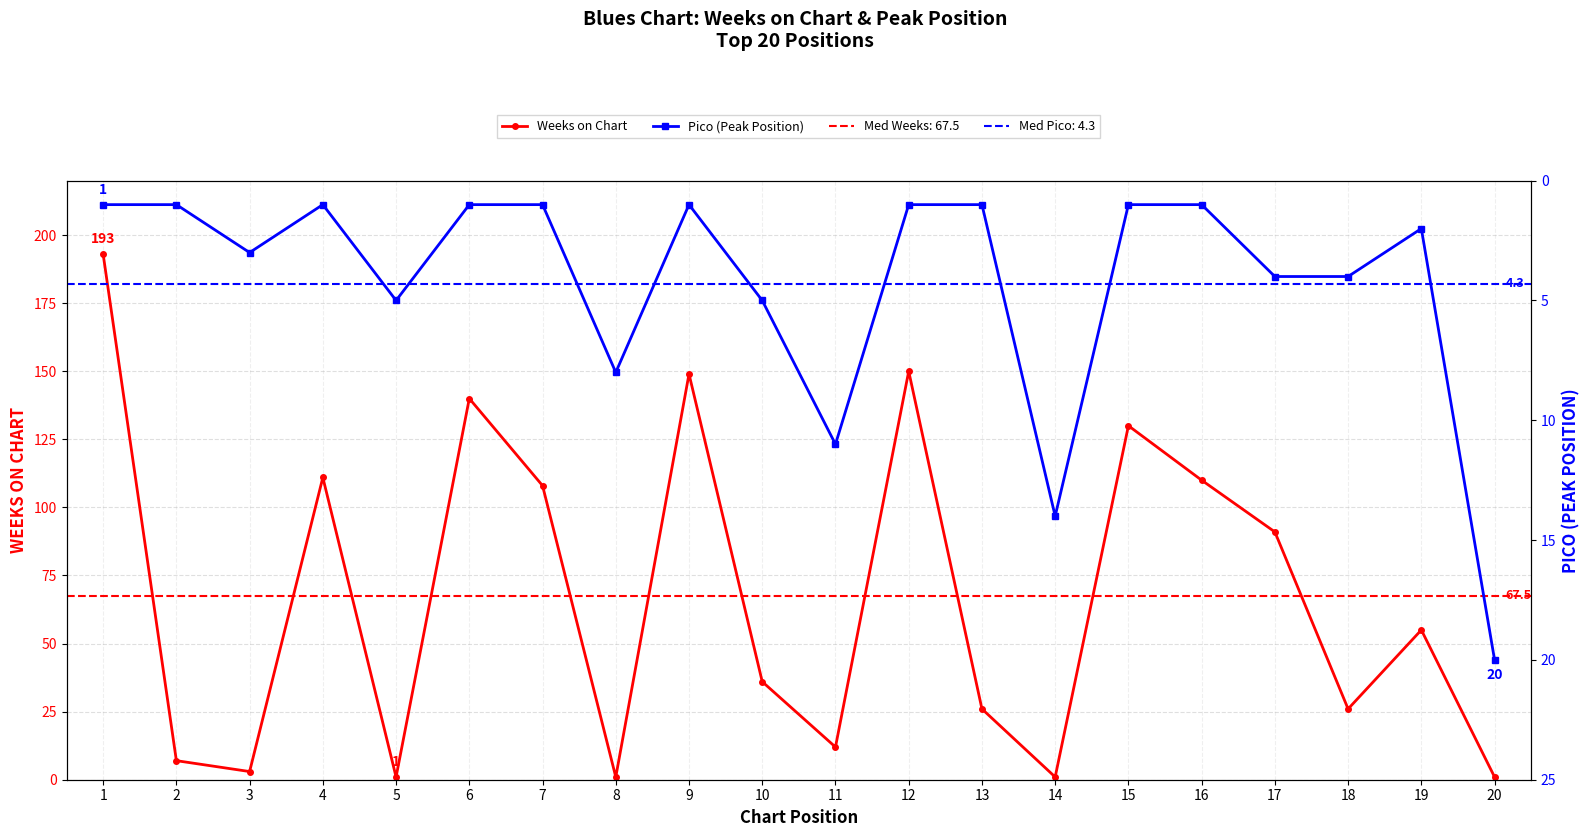

Does the chart display data point markers on the line(s)?

Yes